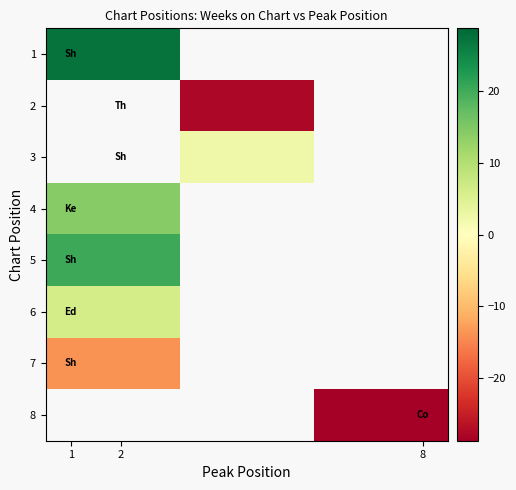

At how many categories does at least one series exceed -15?

2